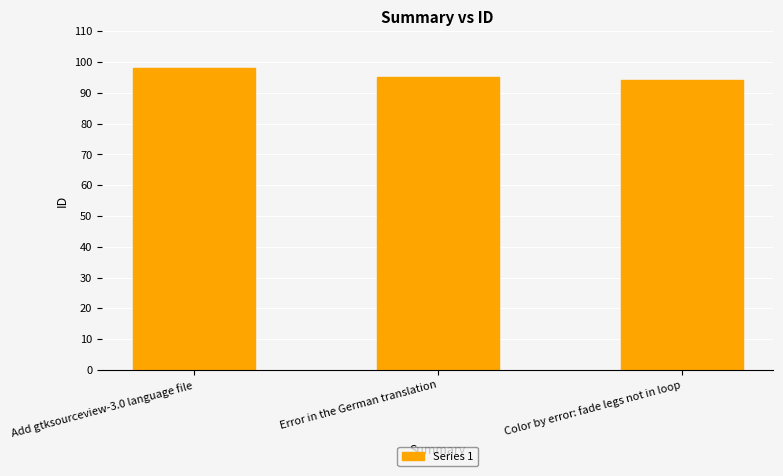

What is the greatest value displayed?

98